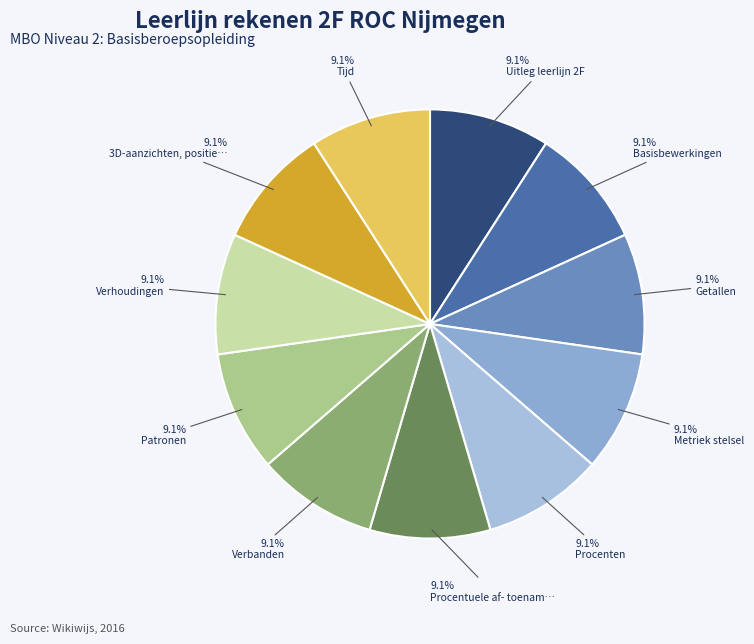

Count the number of slices in the pie.

11